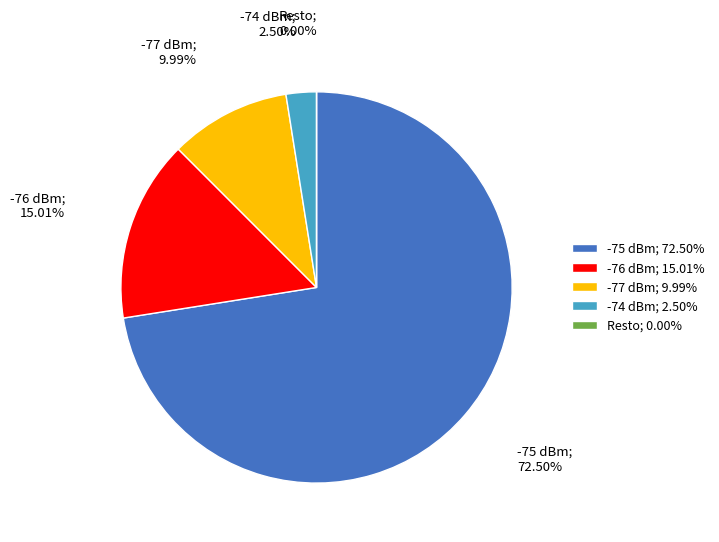

Is the sum of -74 dBm; 2.50% and -76 dBm; 15.01% greater than half?

No